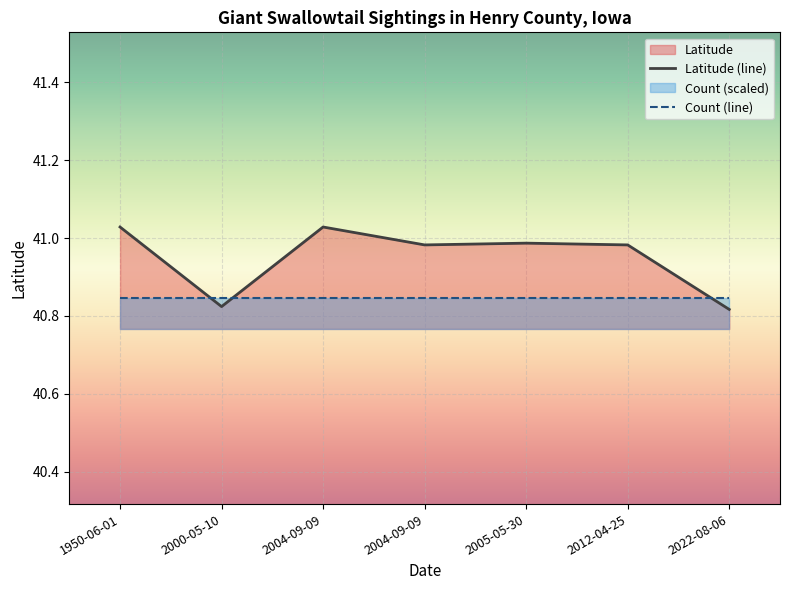

Between 2005-05-30 and 2022-08-06, which series saw the biggest shift?

Latitude (line)